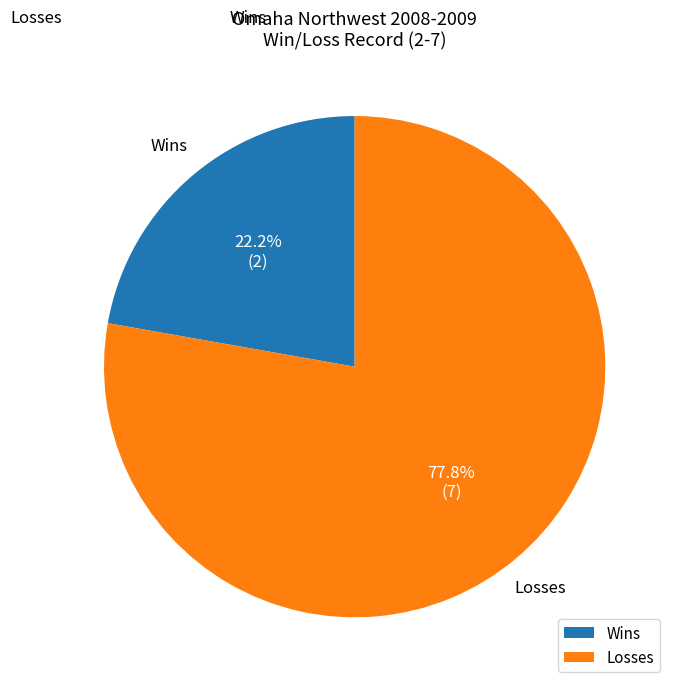

Approximately how many times larger is the value at Wins compared to Losses?

0.3